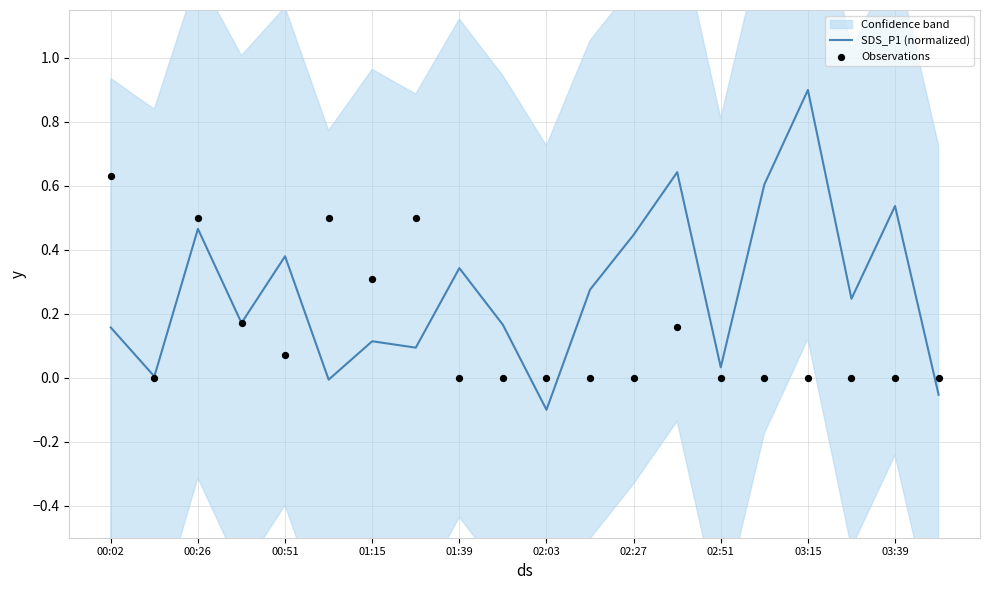

At how many categories does at least one series exceed 0?

17